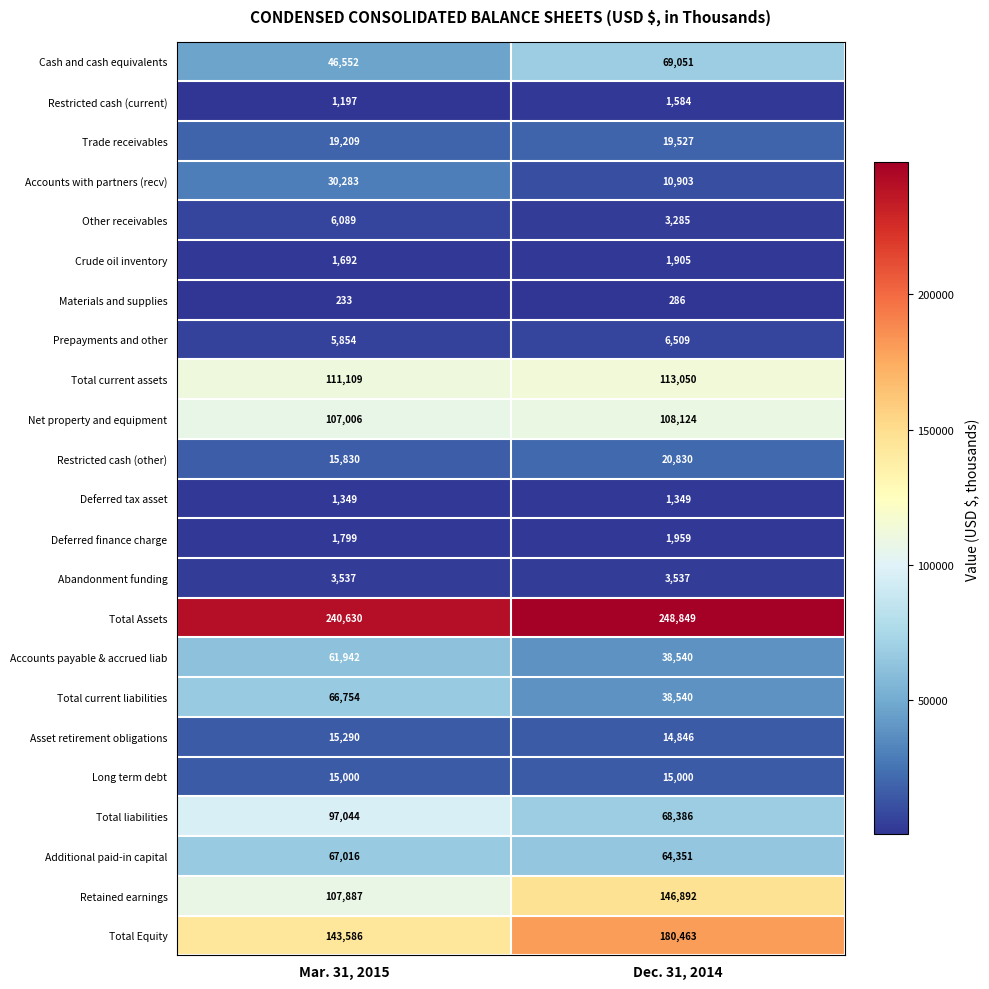

The value of Restricted cash (current) at Mar. 31, 2015 is 1197. True or false?

True